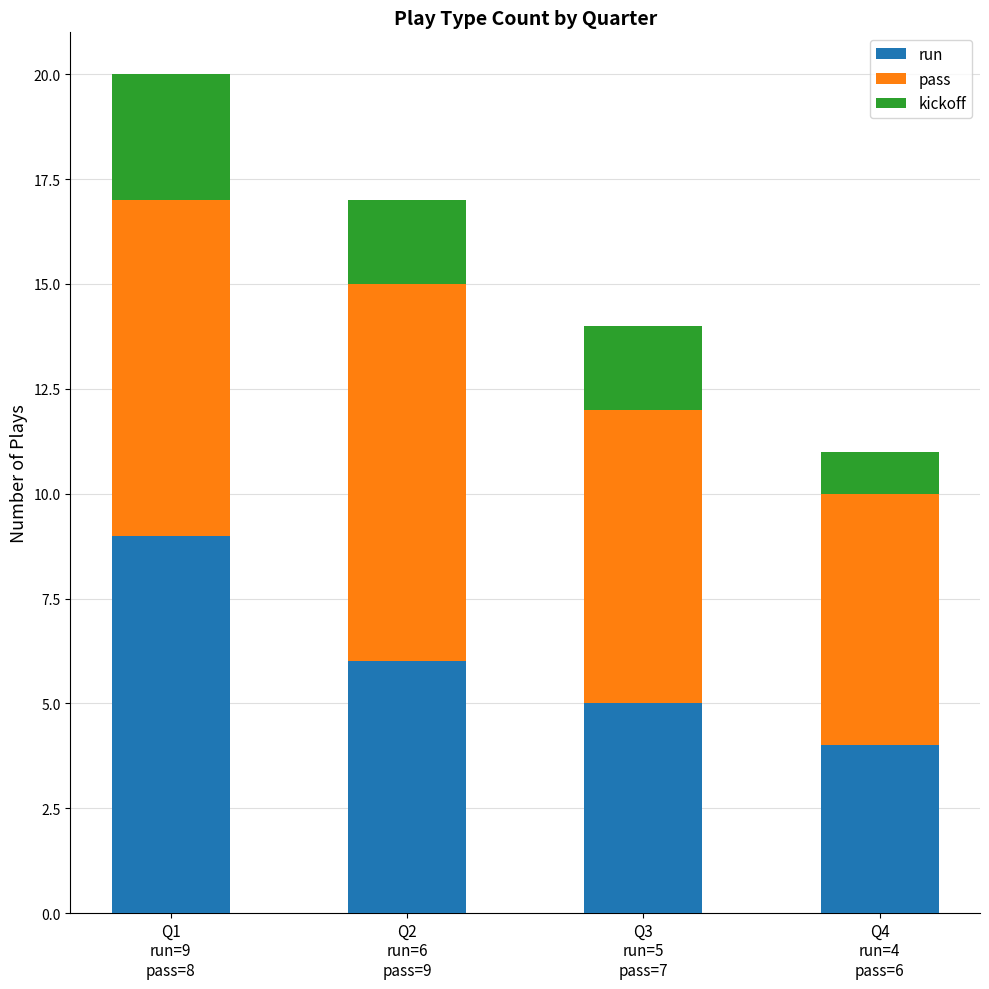

Count the run values in the range 5 to 9.

3